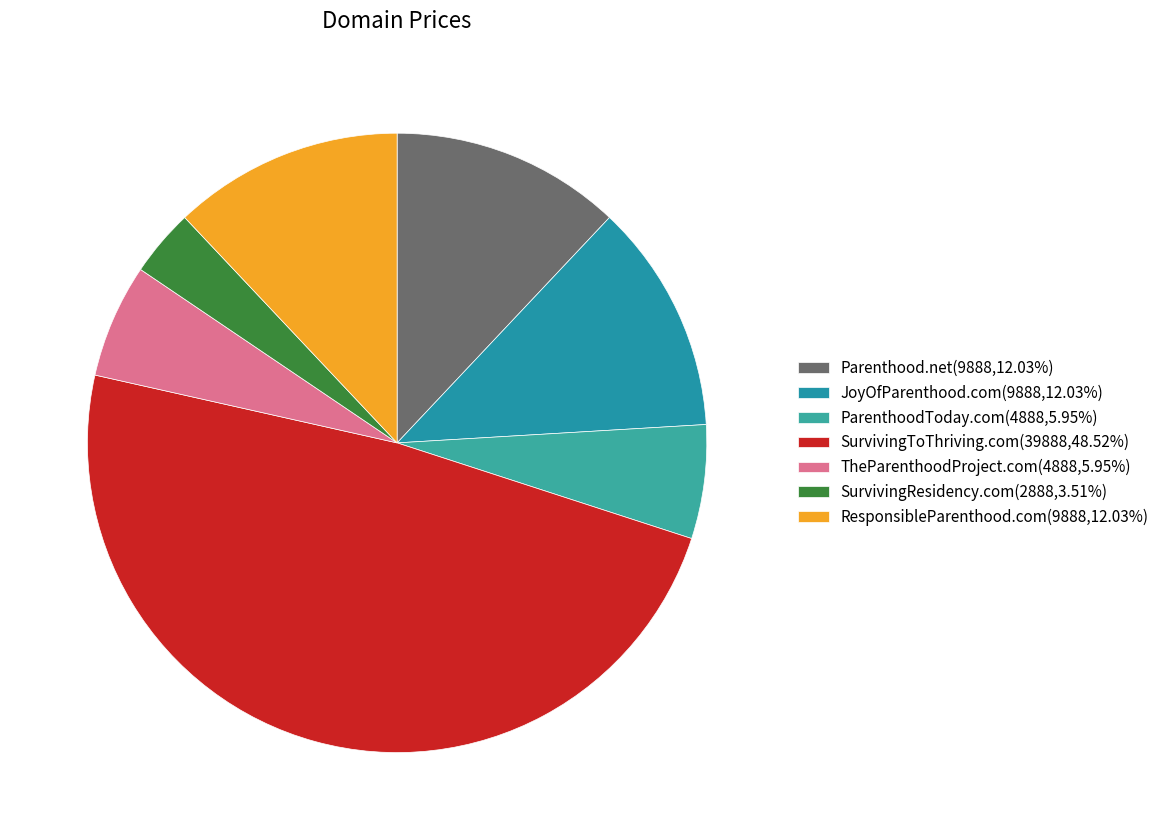

What percentage is the ResponsibleParenthood.com slice, to the nearest percent?

12%